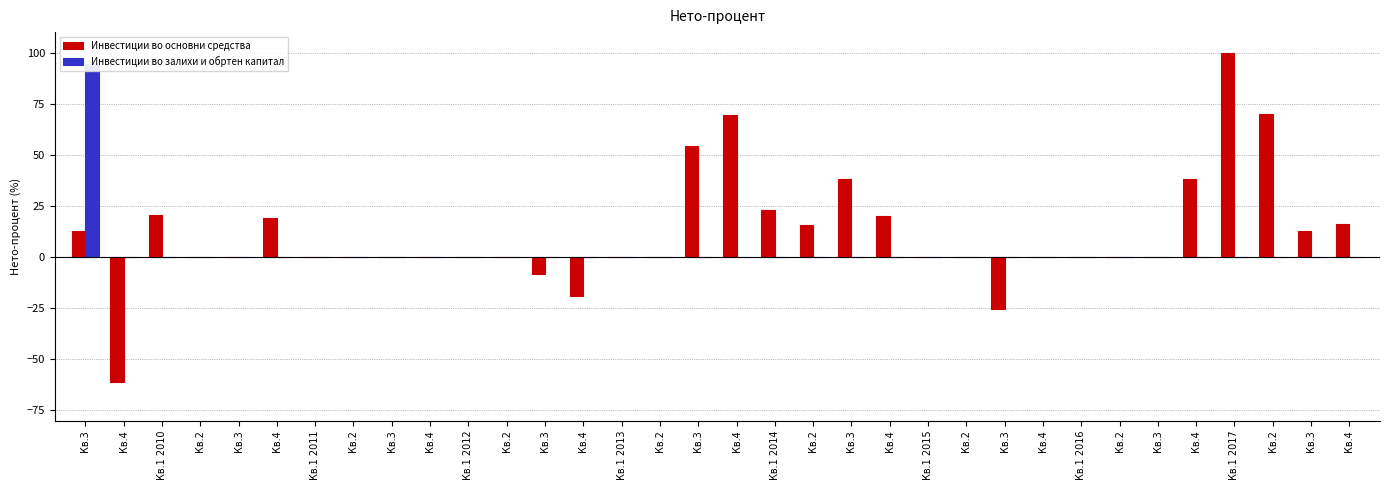

Reading left to right, extract all data points from this chart.

Инвестиции во основни средства: Кв.3=12.9	Кв.4=-61.3	Кв.1 2010=20.8	Кв.2=0.0	Кв.3=0.0	Кв.4=19.2	Кв.1 2011=0.0	Кв.2=0.0	Кв.3=0.0	Кв.4=0.0	Кв.1 2012=0.0	Кв.2=0.0	Кв.3=-8.2	Кв.4=-19.2	Кв.1 2013=0.0	Кв.2=0.0	Кв.3=54.3	Кв.4=69.7	Кв.1 2014=23.1	Кв.2=15.7	Кв.3=38.0	Кв.4=20.0	Кв.1 2015=0.0	Кв.2=0.0	Кв.3=-25.4	Кв.4=0.0	Кв.1 2016=0.0	Кв.2=0.0	Кв.3=0.2	Кв.4=38.4	Кв.1 2017=100.0	Кв.2=69.9	Кв.3=12.9	Кв.4=16.1
Инвестиции во залихи и обртен капитал: Кв.3=94.3	Кв.4=0.0	Кв.1 2010=0.0	Кв.2=0.0	Кв.3=0.0	Кв.4=0.0	Кв.1 2011=0.0	Кв.2=0.0	Кв.3=0.0	Кв.4=0.0	Кв.1 2012=0.0	Кв.2=0.0	Кв.3=0.0	Кв.4=0.0	Кв.1 2013=0.0	Кв.2=0.0	Кв.3=0.0	Кв.4=0.0	Кв.1 2014=0.0	Кв.2=0.0	Кв.3=0.0	Кв.4=0.0	Кв.1 2015=0.0	Кв.2=0.0	Кв.3=0.0	Кв.4=0.0	Кв.1 2016=0.0	Кв.2=0.0	Кв.3=0.0	Кв.4=0.0	Кв.1 2017=0.0	Кв.2=0.0	Кв.3=0.0	Кв.4=0.0